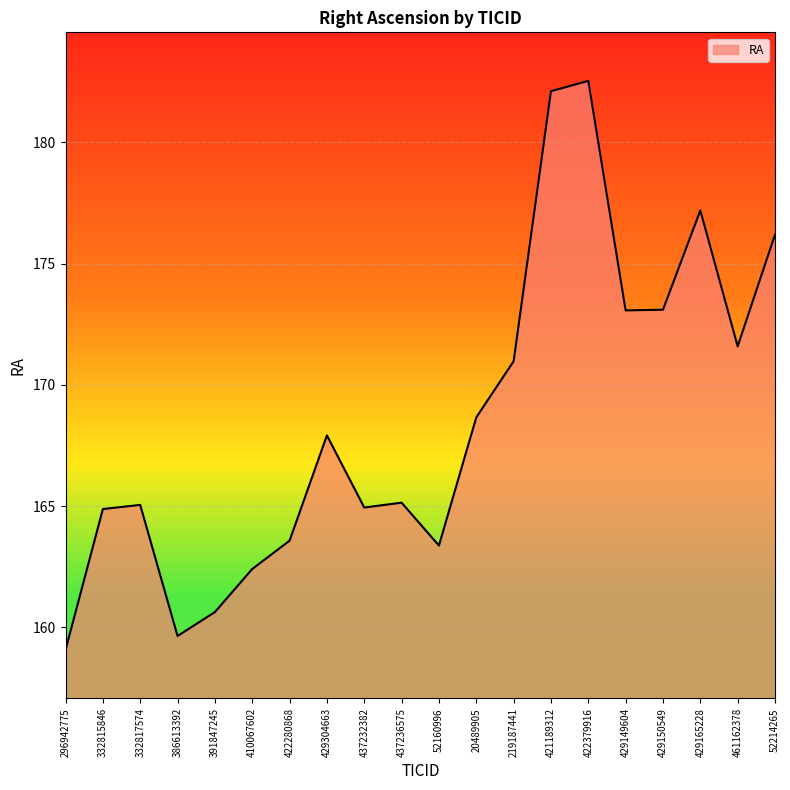

Is it true that the value at 332815846 is 164.9?

True